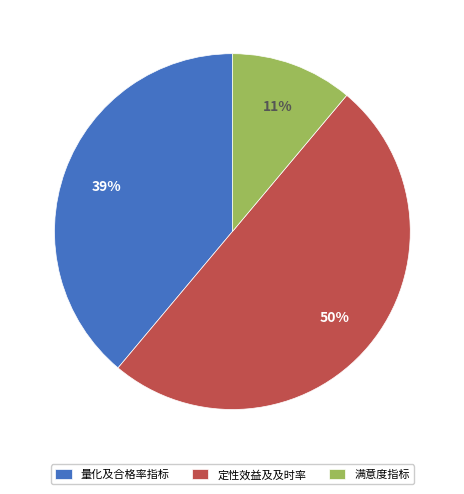

Rank the categories by value from highest to lowest.

定性效益及及时率, 量化及合格率指标, 满意度指标